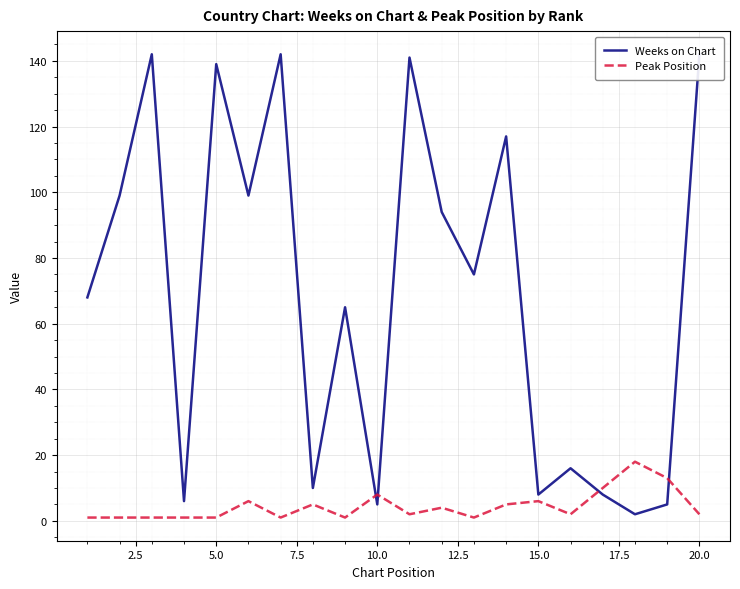

What is the minimum value for Weeks on Chart?

2